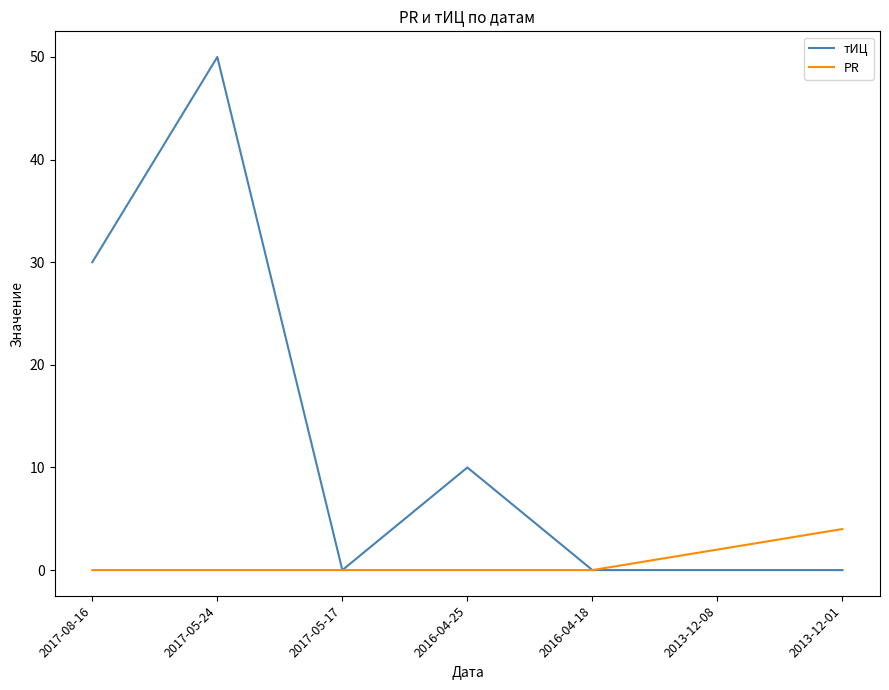

True or false: тИЦ has a value of 0 at 2016-04-18.

True